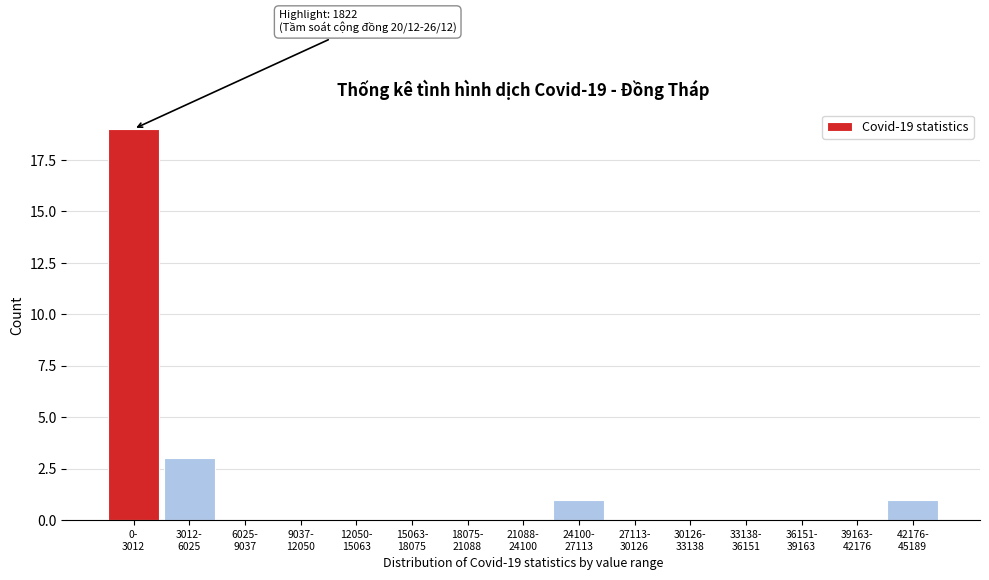

What is the sum of all values?

24